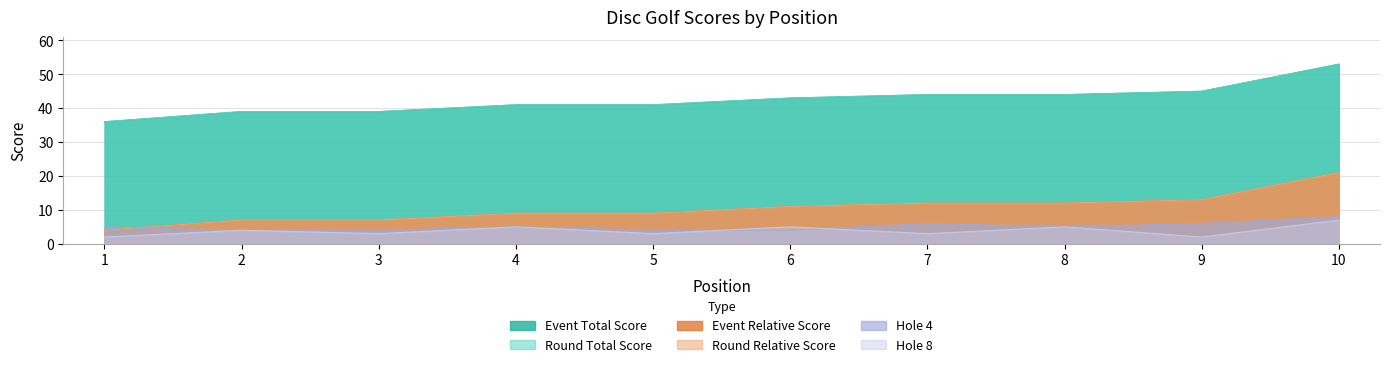

What is the average value of the hole_4 series?

5